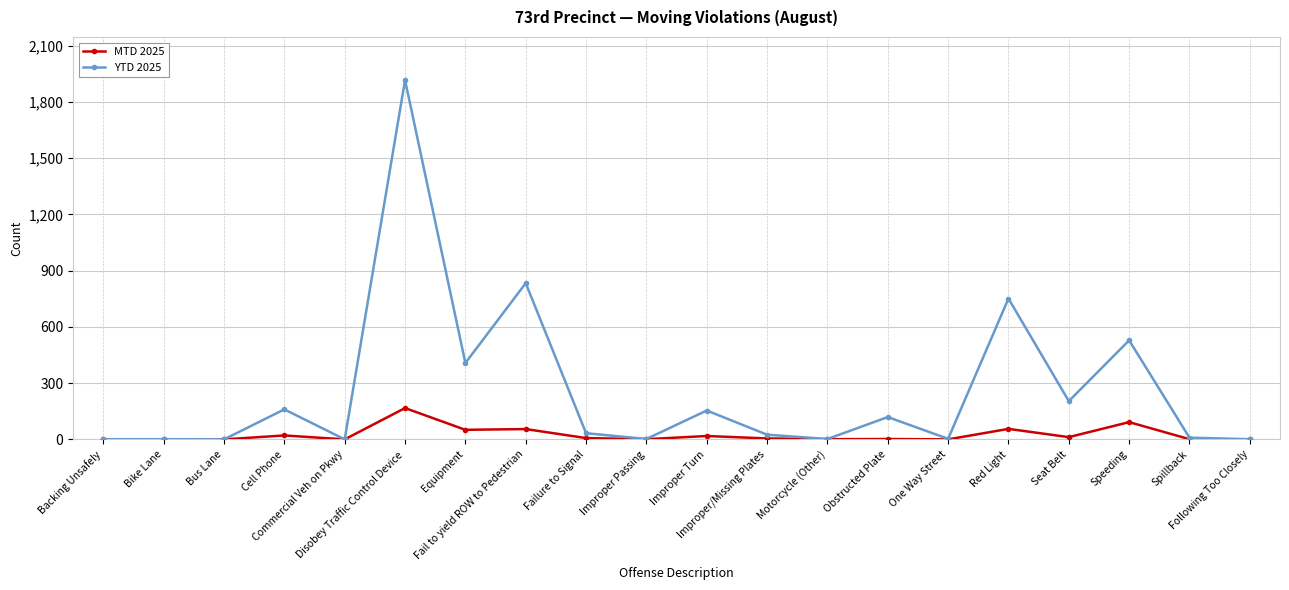

At which label does MTD 2025 reach its peak?

Disobey Traffic Control Device